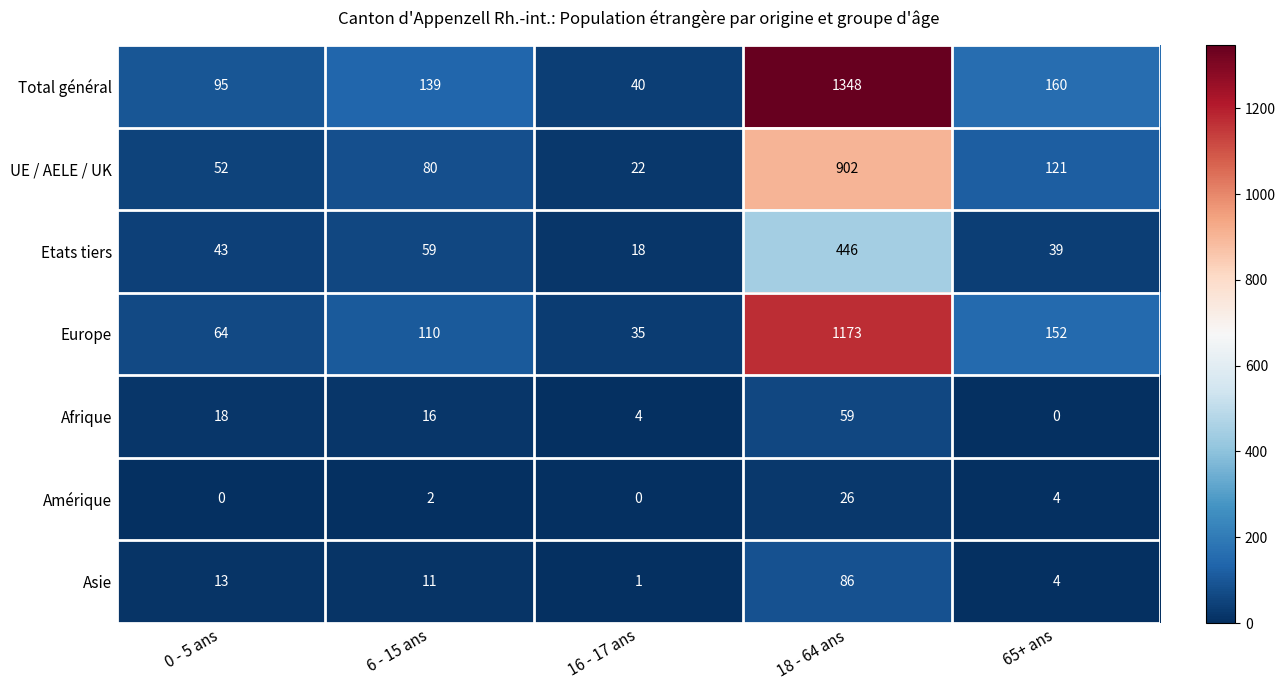

What is the difference between the highest and lowest values at 16 - 17 ans?

40